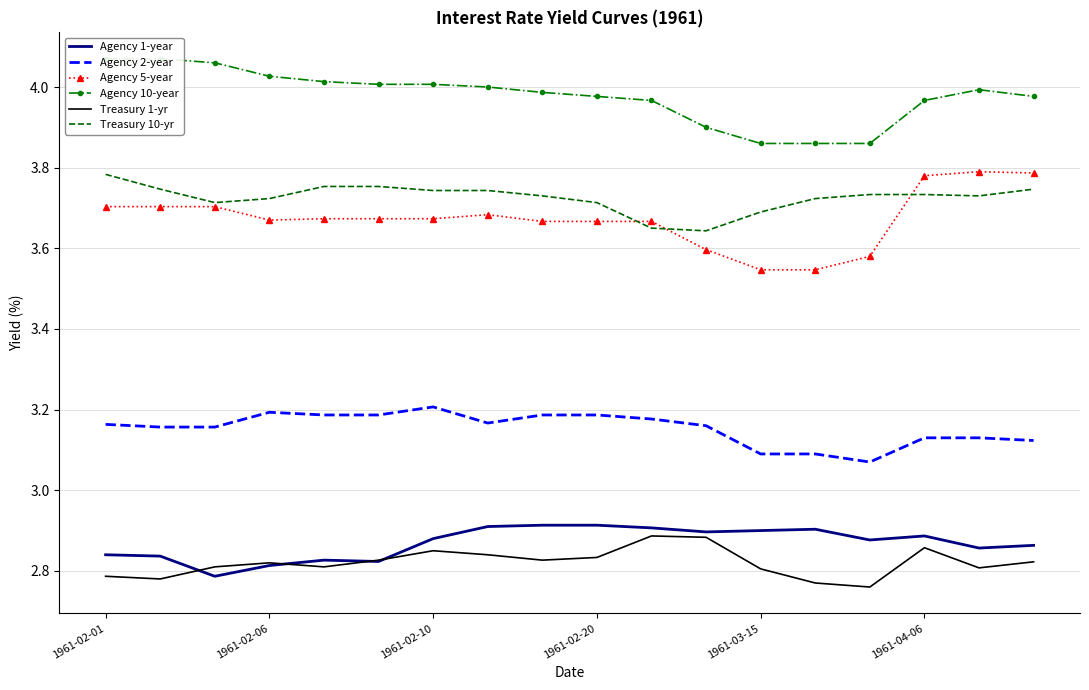

The value of Agency 1-year at 7 is 1.6. True or false?

False